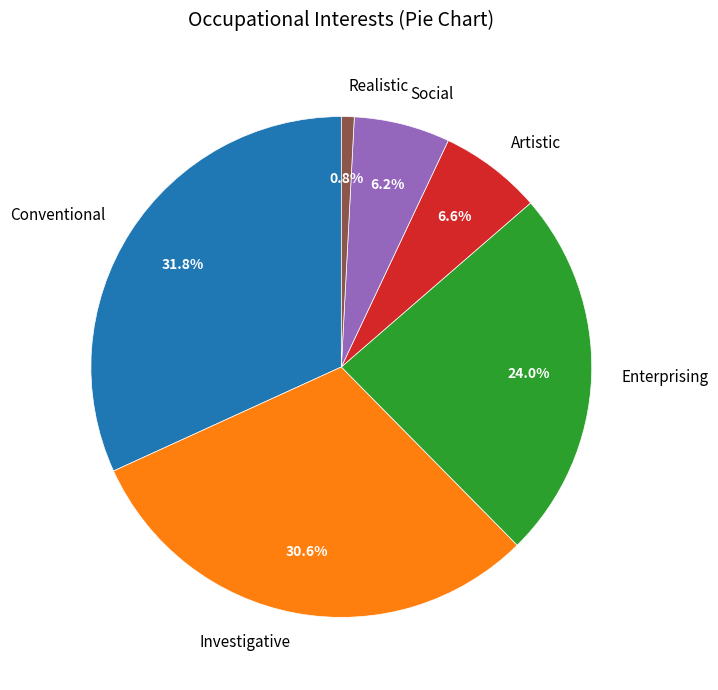

Which slice is the largest?

Conventional